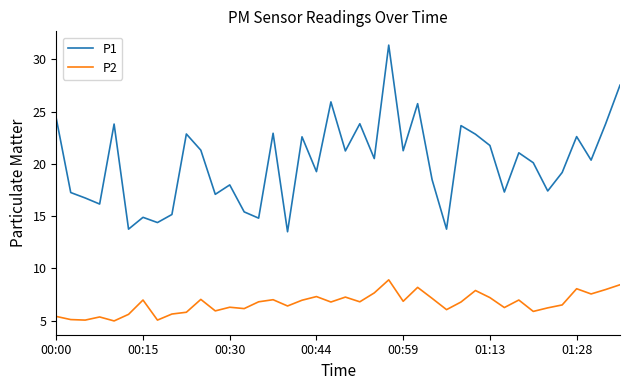

How many lines are shown in the chart?

2